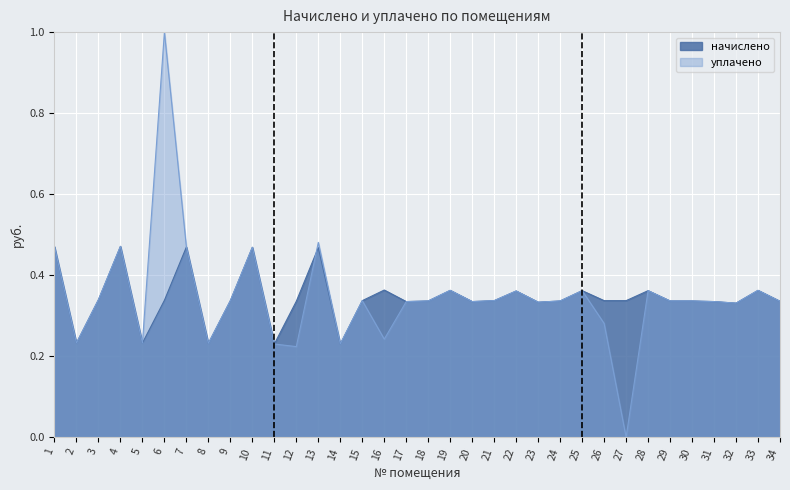

After their last crossing, which series has the higher values: начислено or уплачено?

уплачено